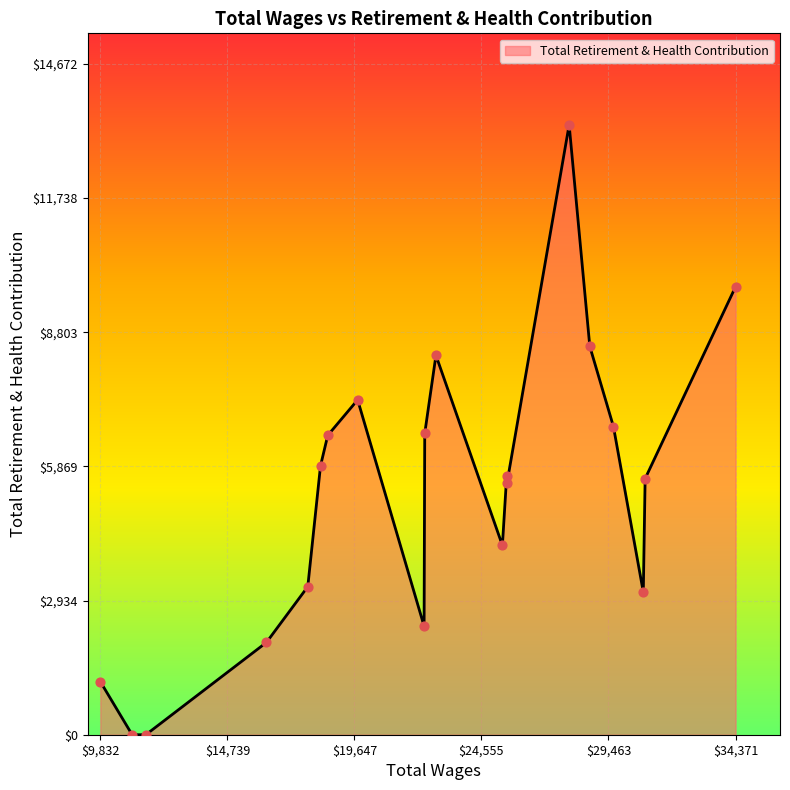

What is the maximum value shown in the chart?

13339